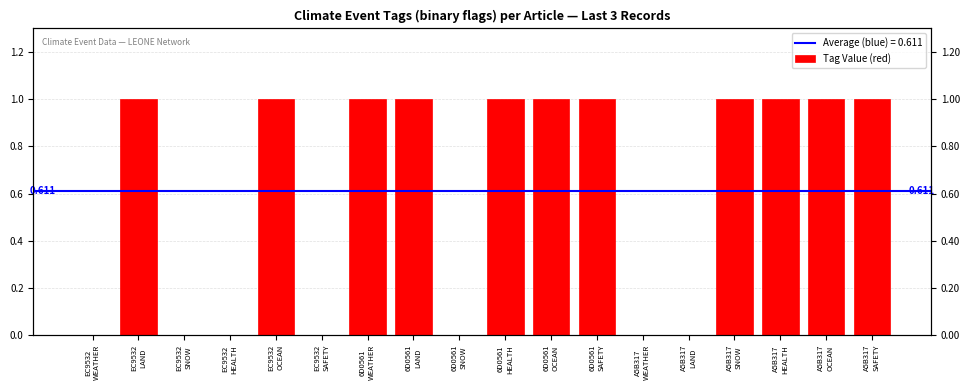

Reading left to right, what are all the values shown in this chart?

0	1	0	0	1	0	1	1	0	1	1	1	0	0	1	1	1	1